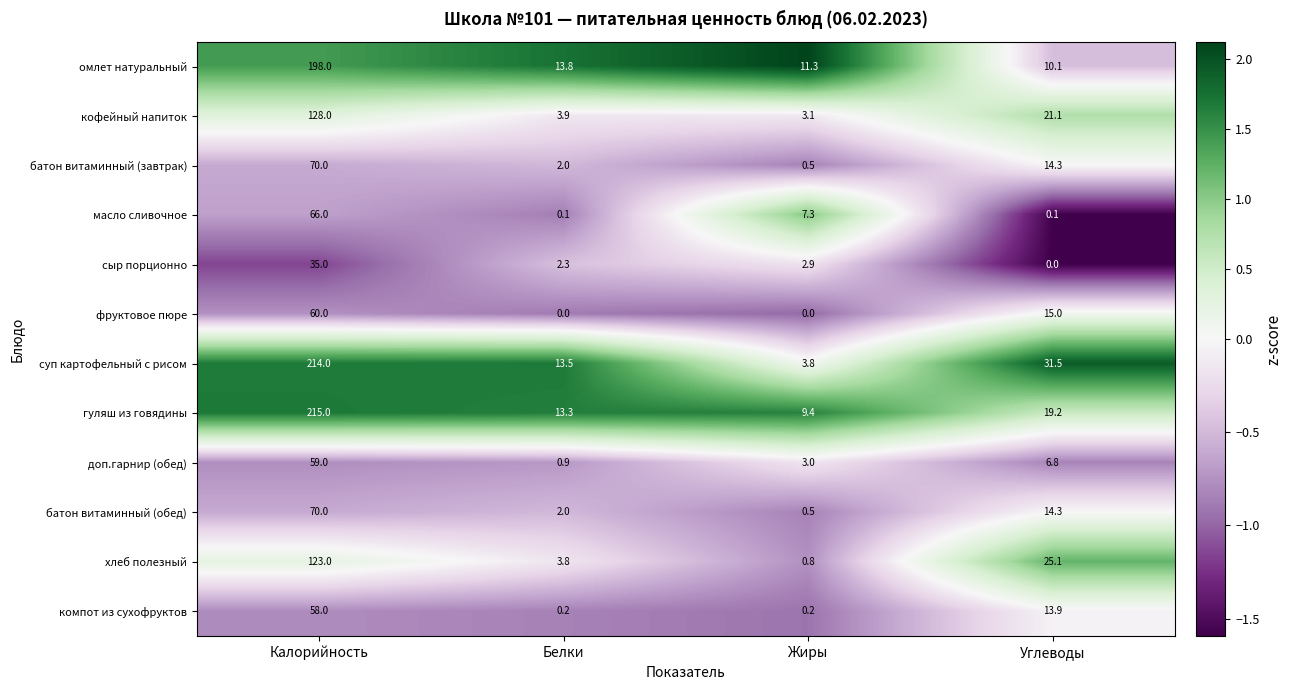

Which series has the largest total across all categories?

суп картофельный с рисом